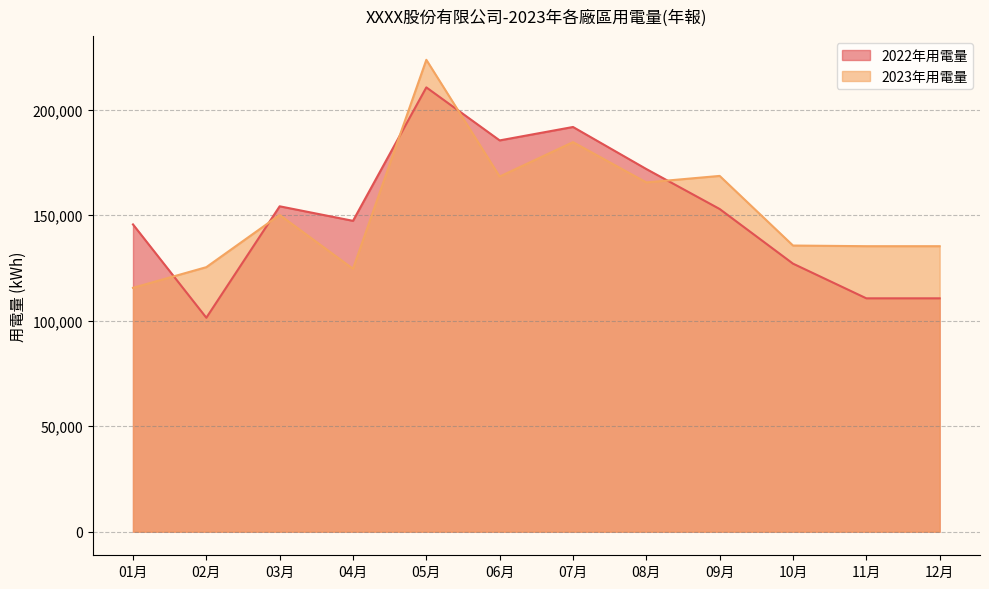

What is the total value across all series at 05月?

434020.7